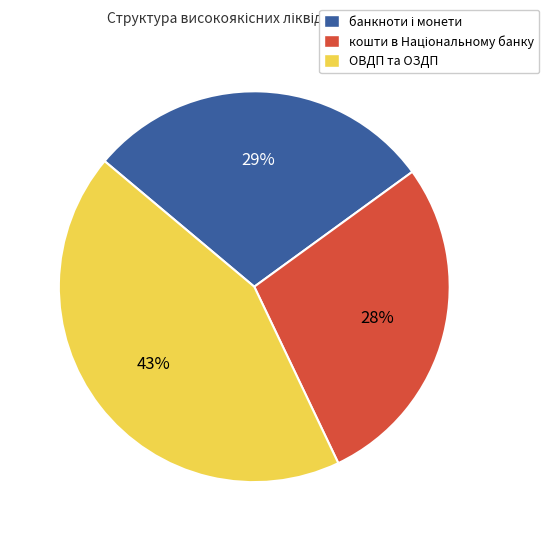

The ОВДП та ОЗДП slice represents 43% of the pie. True or false?

True